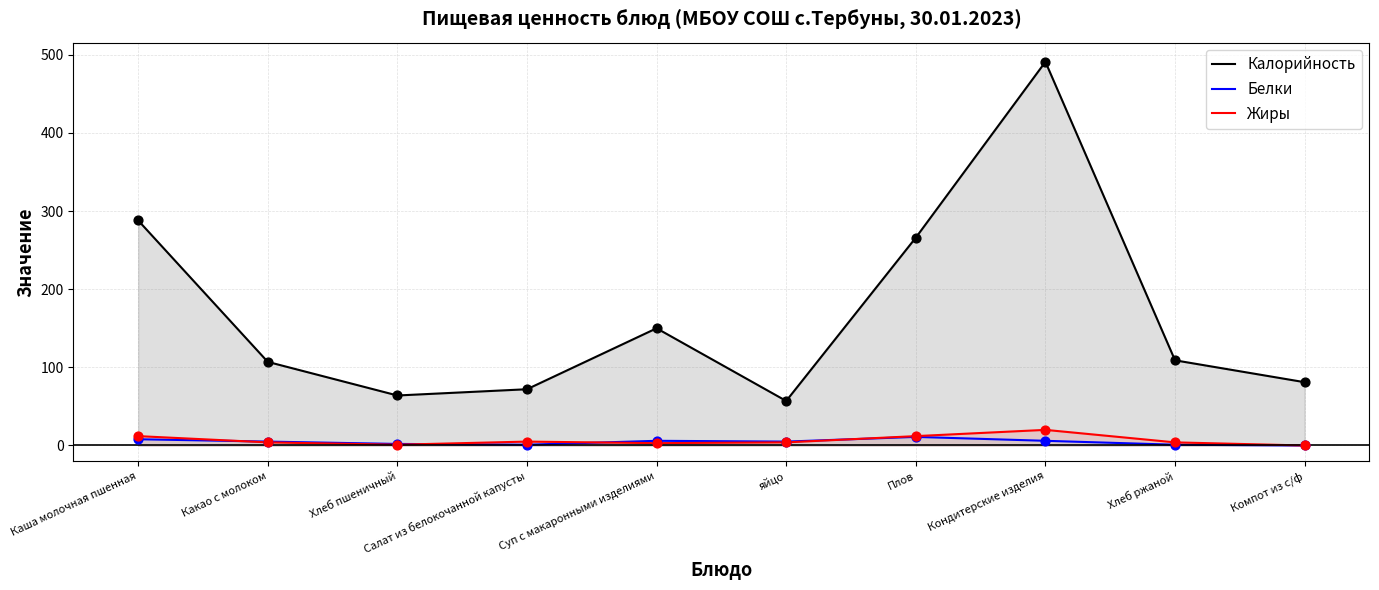

Which series reaches the minimum Y coordinate?

Белки